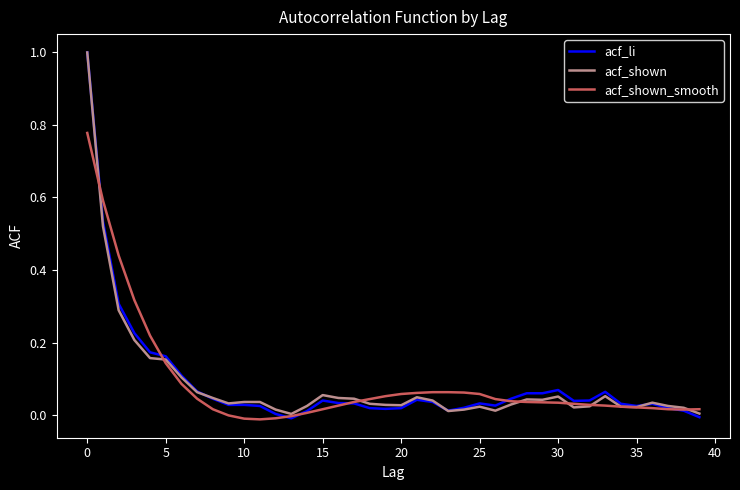

What is the highest value of the acf_shown series?

1.0